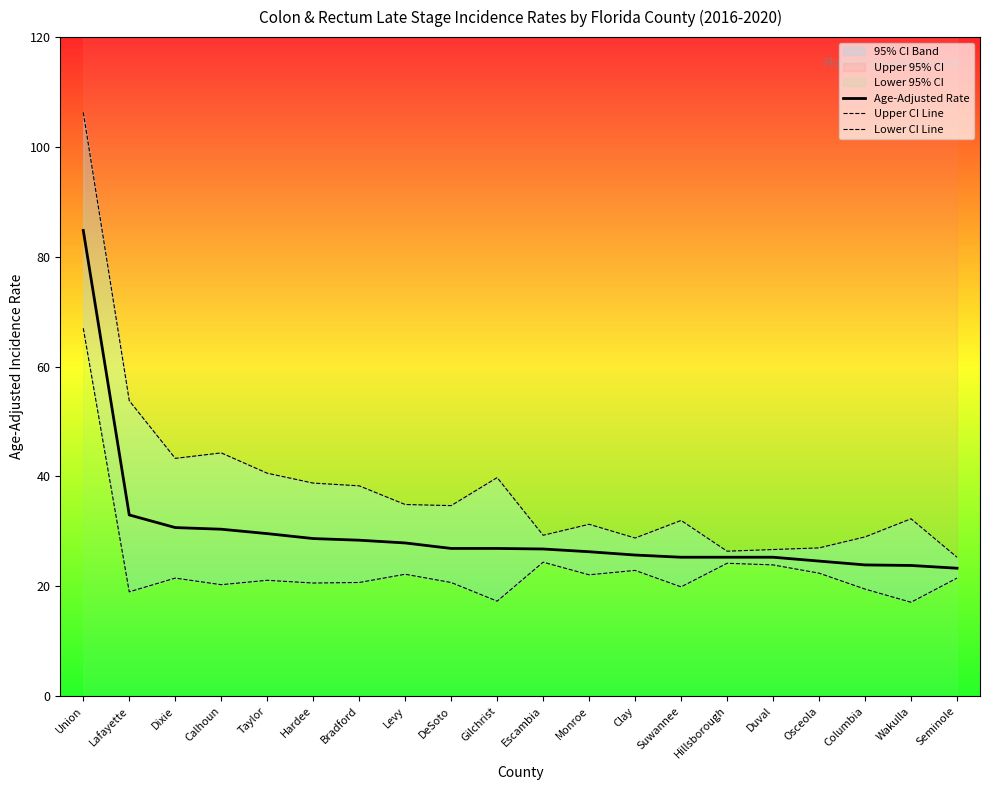

What is the maximum value shown in the chart?

106.3